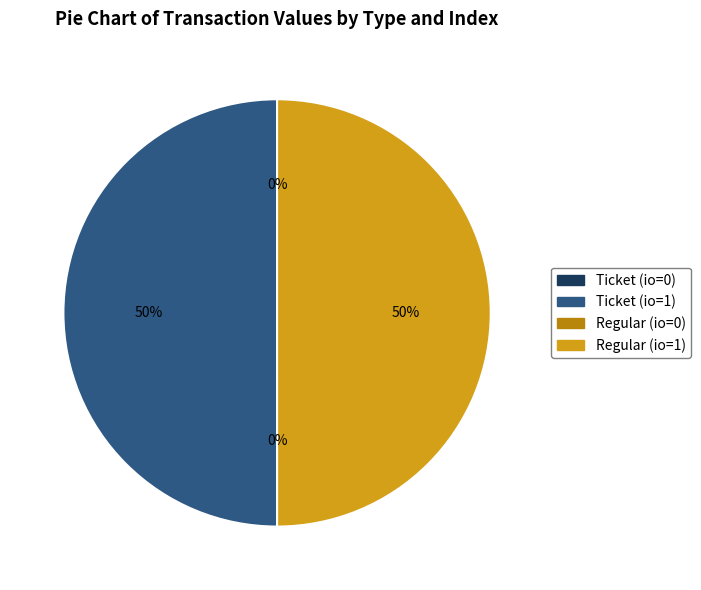

The Regular (io=1) slice represents 50% of the pie. True or false?

True